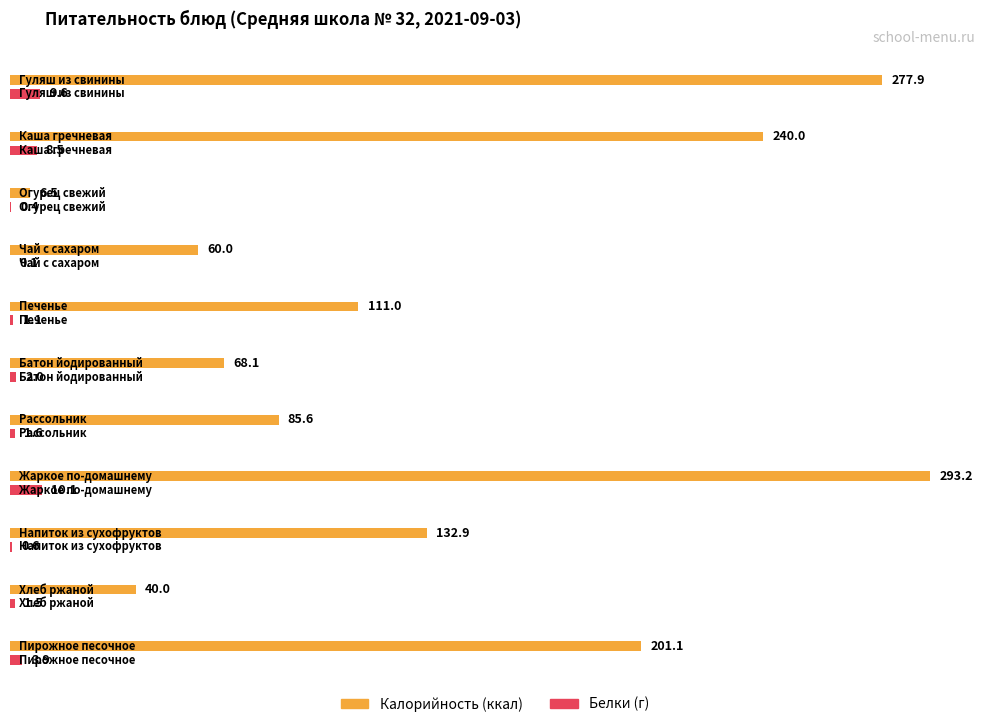

What value does the Калорийность series have at Напиток из сухофруктов?

132.9